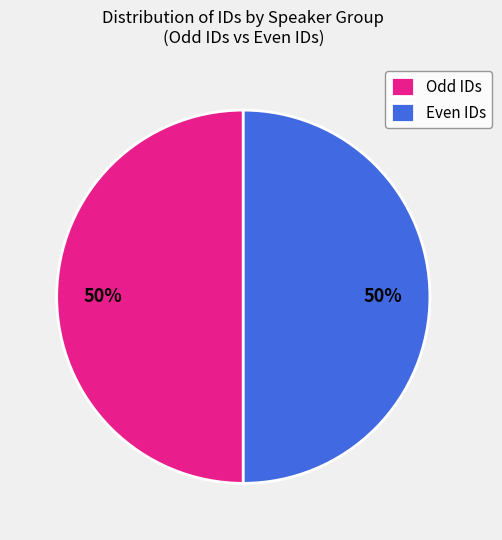

Count the number of slices in the pie.

2